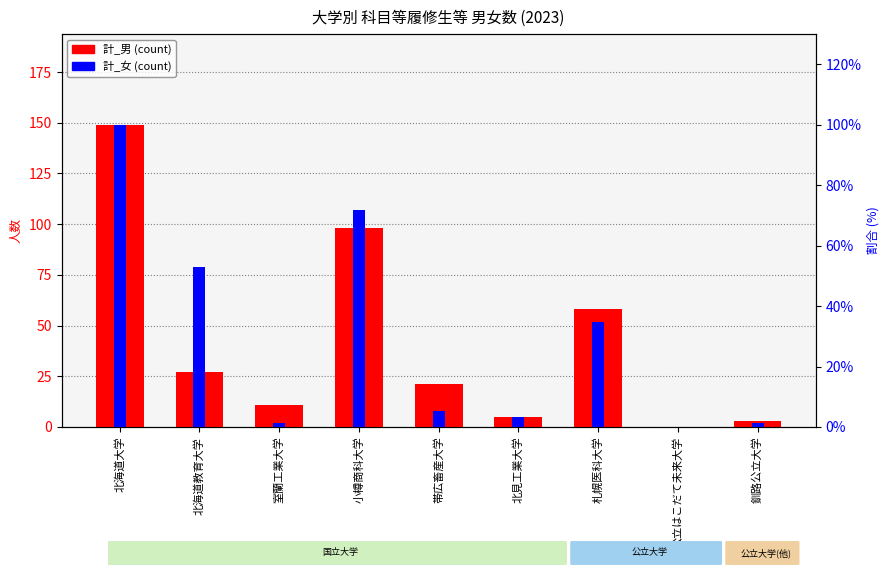

Reading left to right, list all the values displayed in this chart.

計_男: 149	27	11	98	21	5	58	0	3
計_女: 149	79	2	107	8	5	52	0	2